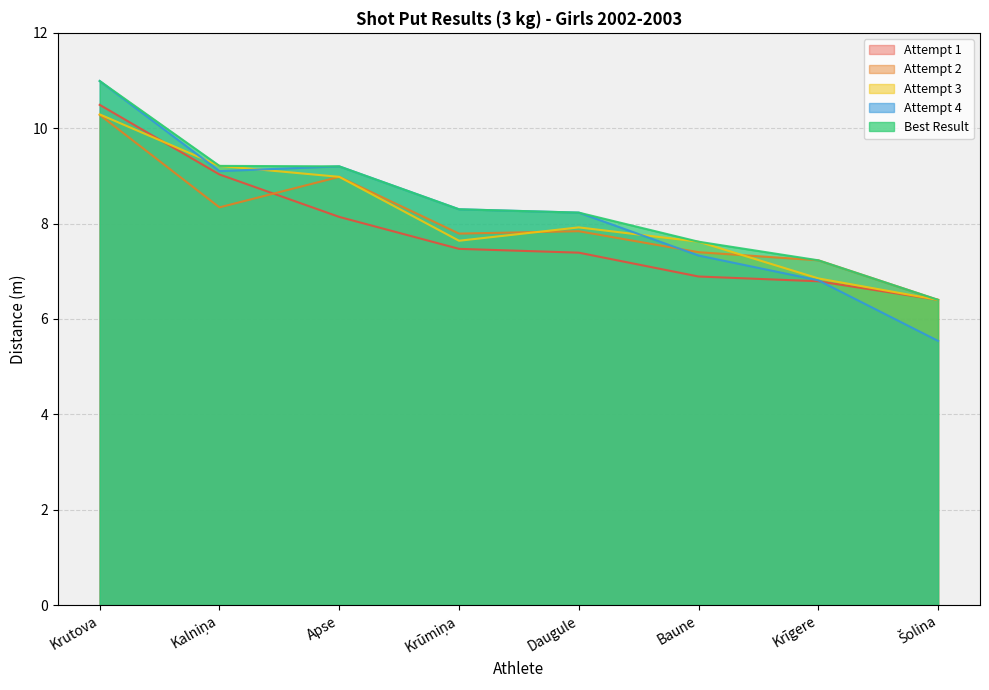

Reading left to right, what are all the values shown in this chart?

Attempt 1: 10.5	9.0	8.1	7.5	7.4	6.9	6.8	6.4
Attempt 2: 10.3	8.3	9.0	7.8	7.8	7.4	7.2	6.4
Attempt 3: 10.3	9.2	9.0	7.6	7.9	7.6	6.8	6.4
Attempt 4: 11.0	9.1	9.2	8.3	8.2	7.3	6.8	5.5
Best Result: 11.0	9.2	9.2	8.3	8.2	7.6	7.2	6.4